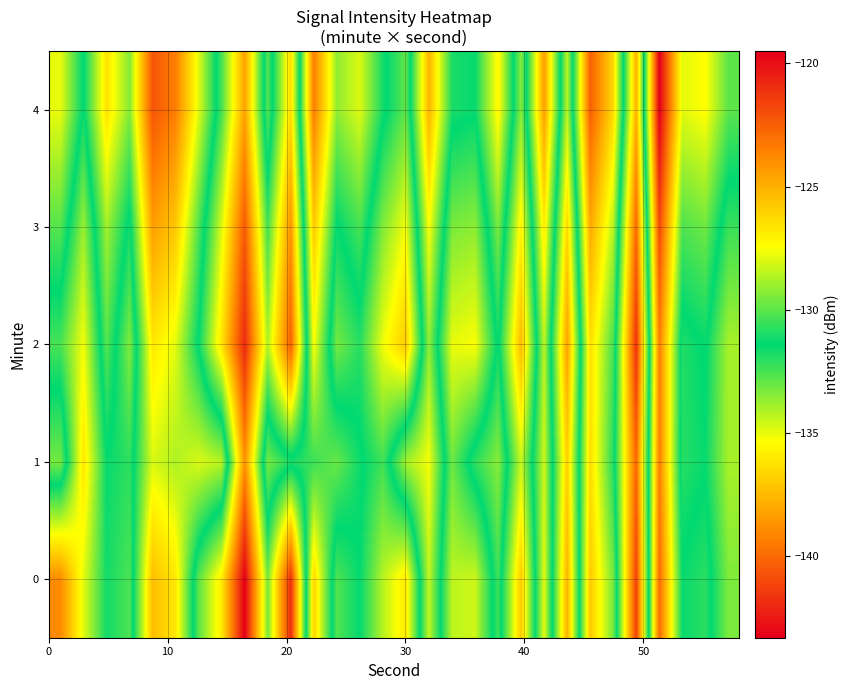

Reading left to right, what are all the values shown in this chart?

0: -139.0	-134.9	-131.7	-132.6	-125.4	-126.8	-132.8	-136.0	-143.3	-133.2	-141.9	-126.2	-132.6	-131.5	-134.2	-136.0	-128.4	-134.3	-134.6	-130.5	-137.0	-127.9	-137.7	-125.8	-129.6	-141.3	-122.9	-131.3	-130.7	-133.3
1: -129.6	-136.1	-131.5	-132.1	-128.0	-128.7	-128.0	-128.6	-138.8	-129.6	-131.0	-130.5	-129.8	-131.2	-132.4	-128.9	-127.6	-133.1	-130.7	-129.3	-134.5	-128.2	-136.8	-126.4	-130.9	-140.1	-123.5	-132.0	-131.5	-134.0
2: -132.5	-135.2	-130.1	-133.4	-126.8	-127.9	-131.5	-136.2	-142.0	-134.1	-140.3	-127.5	-133.2	-132.0	-135.1	-137.0	-129.2	-135.0	-135.3	-131.2	-137.5	-128.5	-138.3	-126.5	-130.3	-141.8	-123.5	-131.9	-131.3	-134.0
3: -130.1	-133.8	-128.9	-131.7	-124.5	-125.8	-130.2	-134.8	-140.5	-132.4	-138.7	-125.8	-131.5	-130.3	-133.4	-135.2	-127.5	-133.3	-133.6	-129.5	-135.8	-126.8	-136.6	-124.8	-128.6	-140.1	-121.8	-130.2	-129.7	-132.3
4: -127.8	-131.5	-126.6	-129.4	-122.2	-123.5	-127.9	-132.5	-138.2	-130.1	-136.4	-123.5	-129.2	-128.0	-131.1	-132.9	-125.2	-131.0	-131.3	-127.2	-133.5	-124.5	-134.3	-122.5	-126.3	-137.8	-119.5	-127.9	-127.4	-130.0